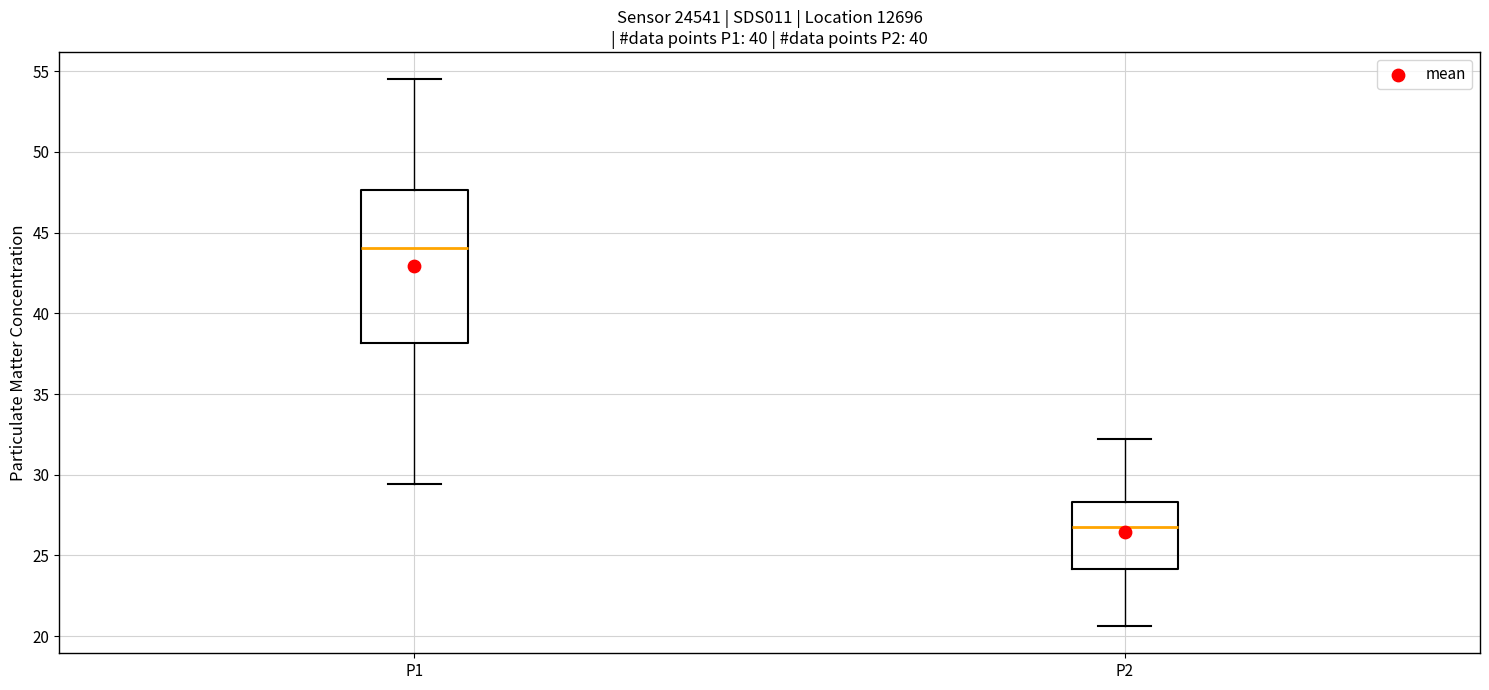

Reading left to right, read every box against the y-axis: the position of its median line, the range the box covers, and the ends of its whiskers. The values are not printed on the chart, so give them approximately, as read against the axis.

P1: median 44.0, box 38.0 to 47.5, whiskers 29.5 to 54.5
P2: median 26.5, box 24.0 to 28.5, whiskers 20.5 to 32.0